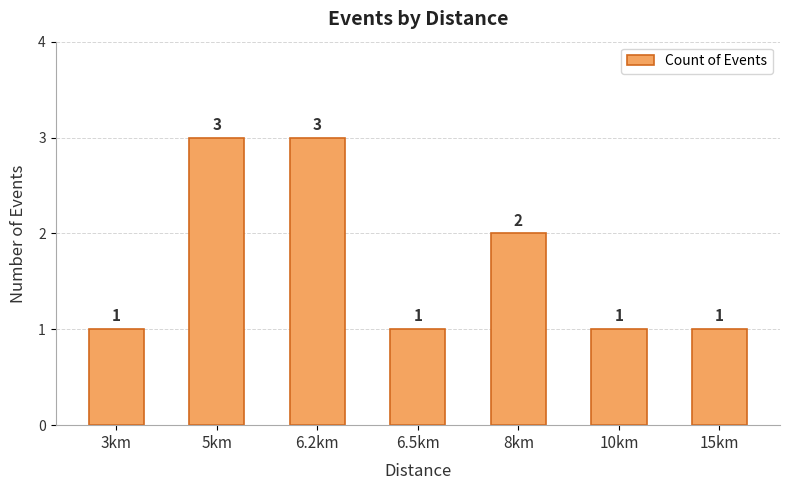

How many values exceed 1?

3